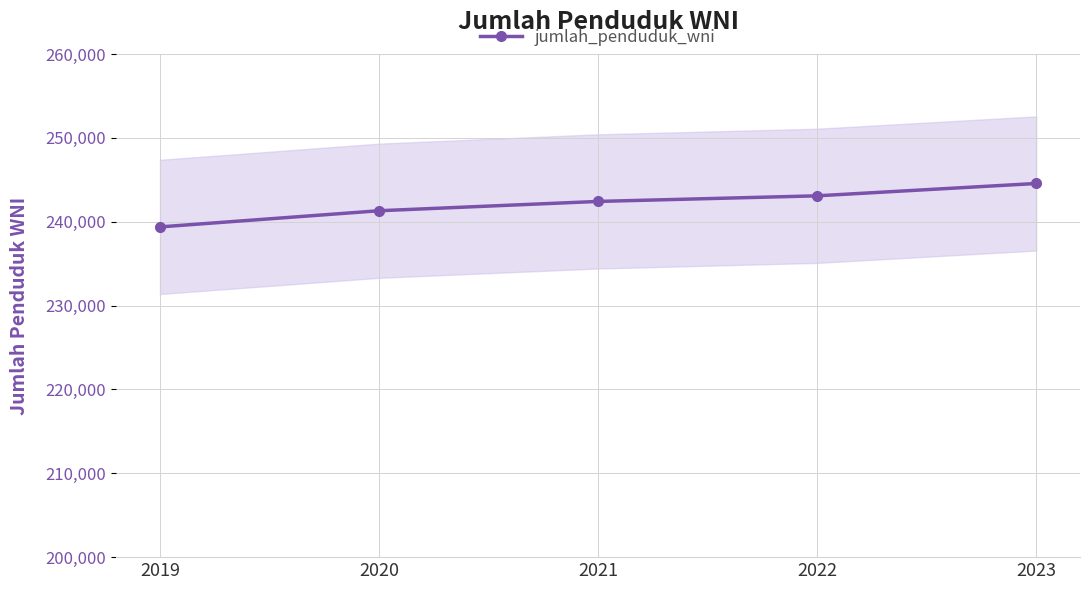

What is the greatest value displayed?

244559